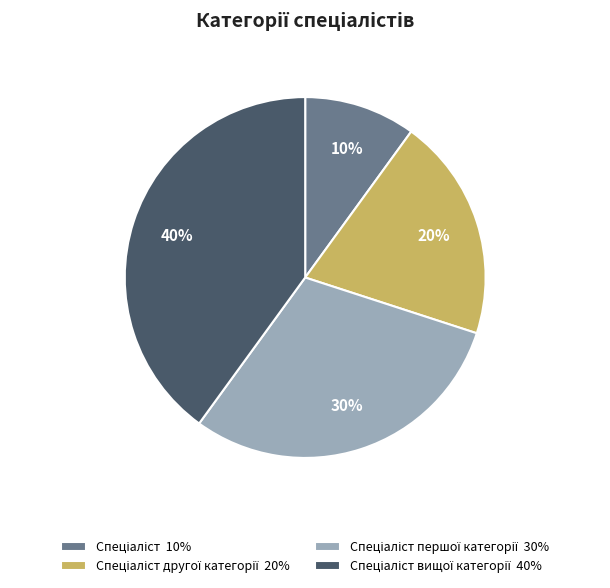

Does any single category account for the majority?

No